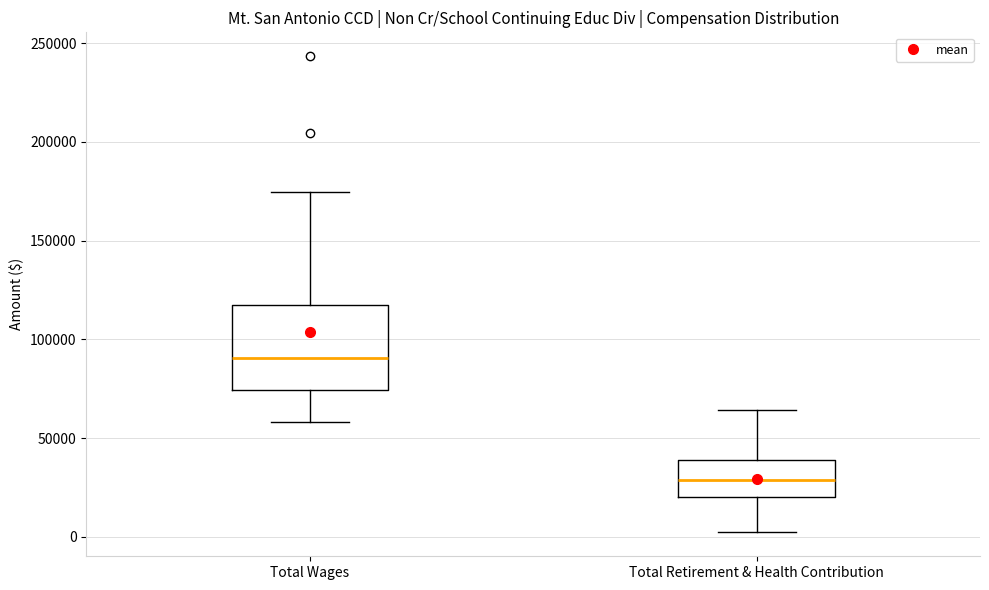

Reading left to right, transcribe this box plot: for each box, give where its median line is, the range the box spans, and where its two whiskers end, as read against the y-axis. The values are not printed on the chart, so give them approximately, as read against the axis.

Total Wages: median 90000, box 75000 to 115000, whiskers 60000 to 175000
Total Retirement & Health Contribution: median 30000, box 20000 to 40000, whiskers 0 to 65000